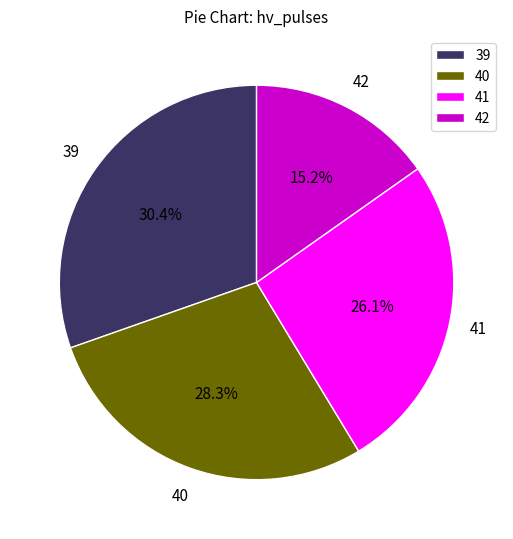

What is the ratio of the value at 40 to the value at 42?

1.9